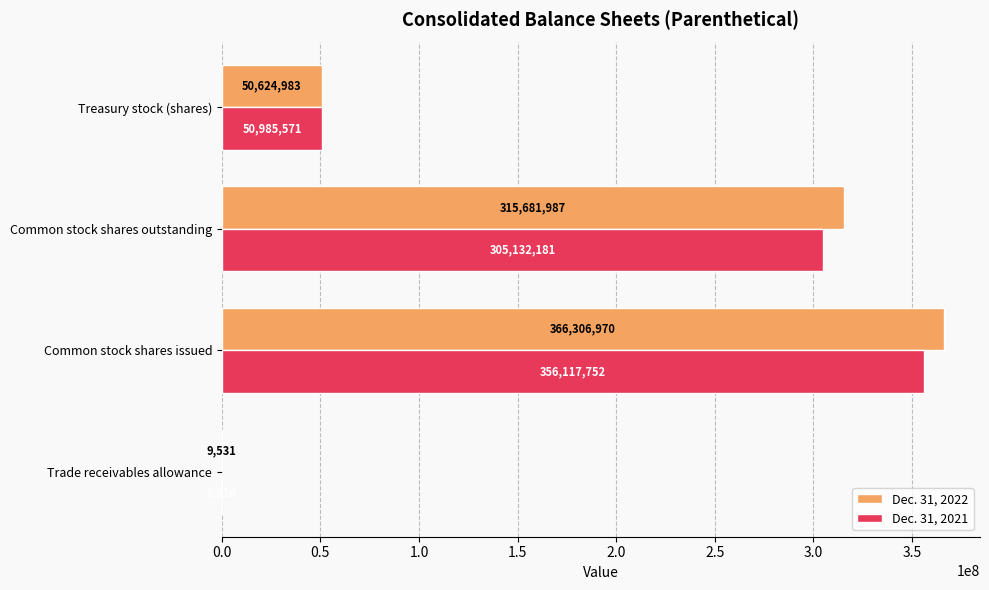

True or false: Dec. 31, 2022 has a value of 366306970 at Common stock shares issued.

True